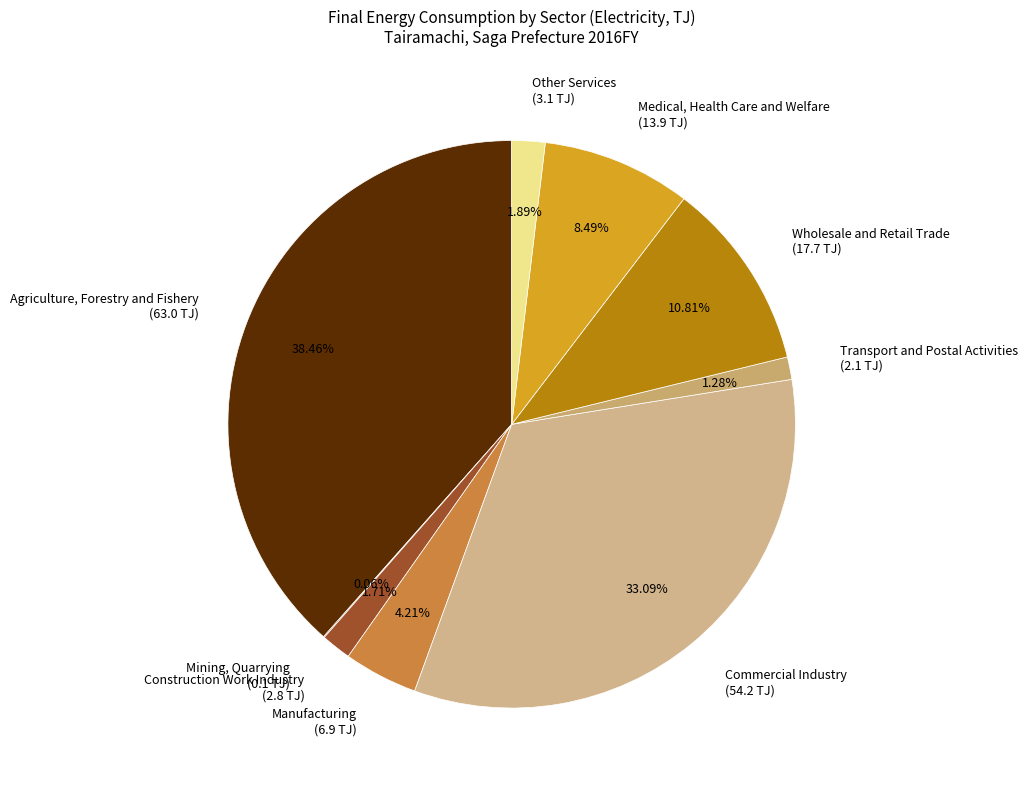

What portion of the pie excludes Wholesale and Retail Trade?

89.2%